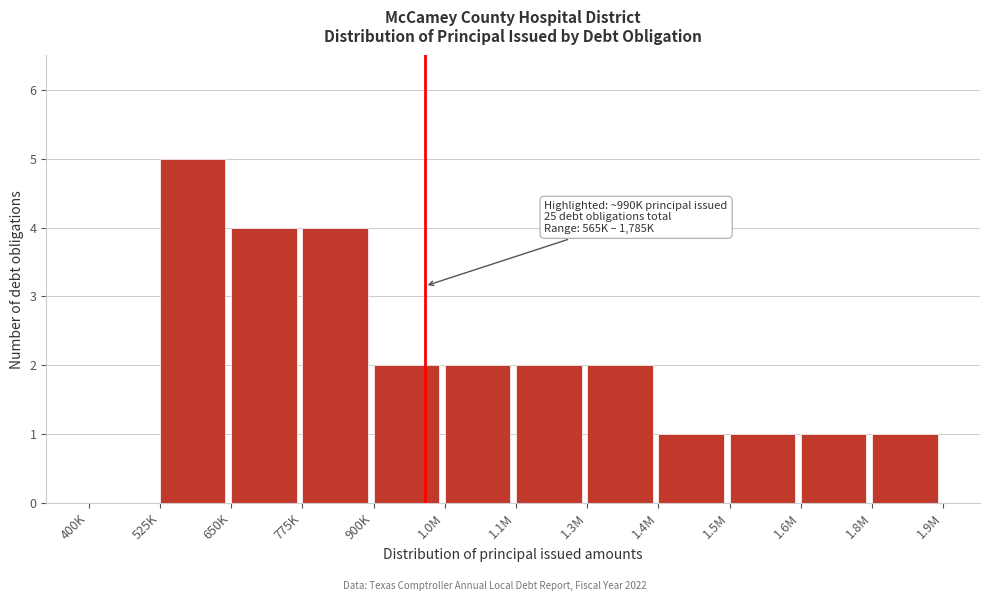

Reading left to right, what are all the values shown in this chart?

400K=0	525K=5	650K=4	775K=4	900K=2	1.0M=2	1.1M=2	1.3M=2	1.4M=1	1.5M=1	1.6M=1	1.8M=1